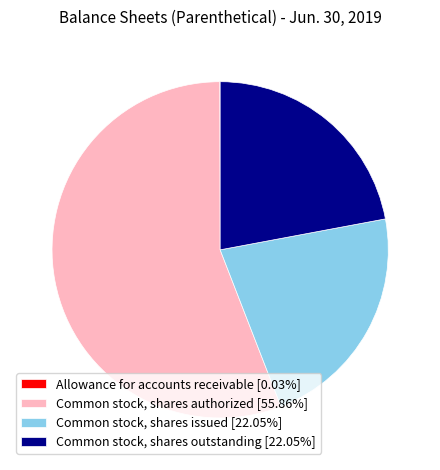

Does any single category account for the majority?

Yes